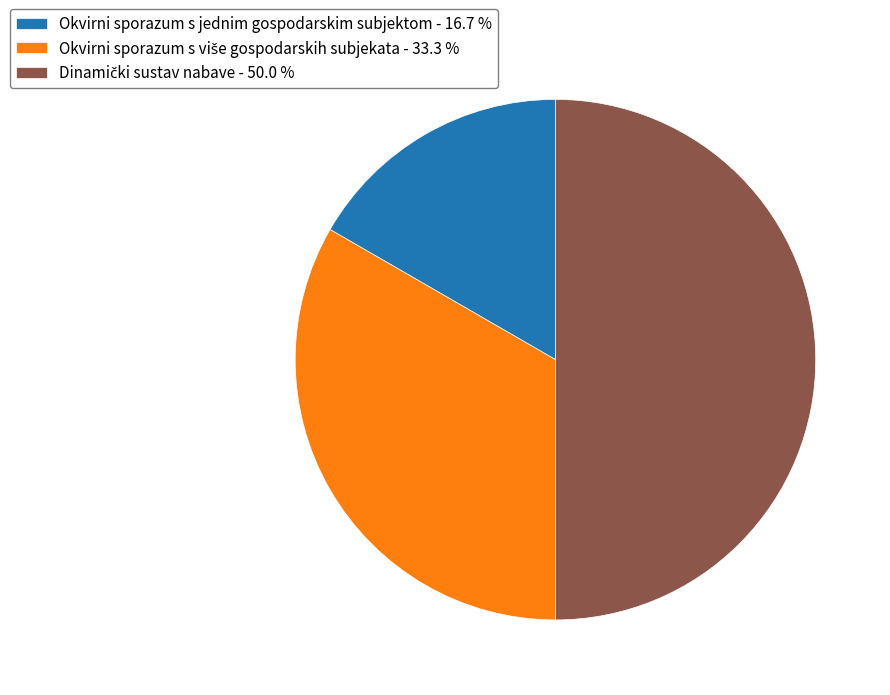

True or false: Okvirni sporazum s jednim gospodarskim subjektom accounts for 10% of the total.

False